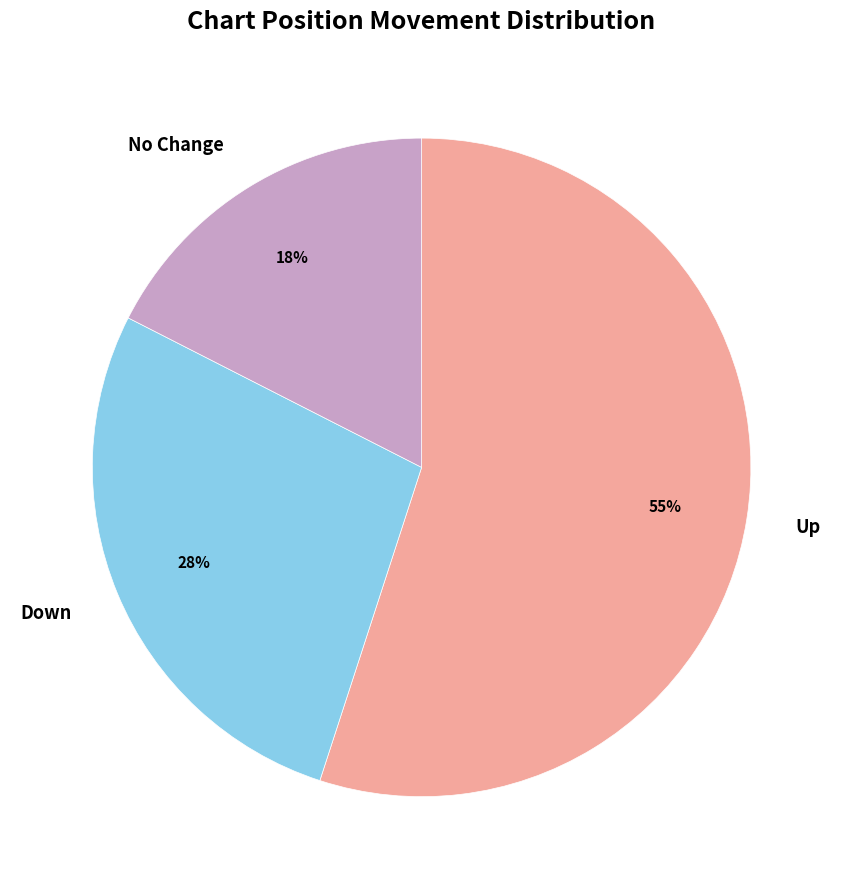

To the nearest percent, what portion does No Change represent?

18%